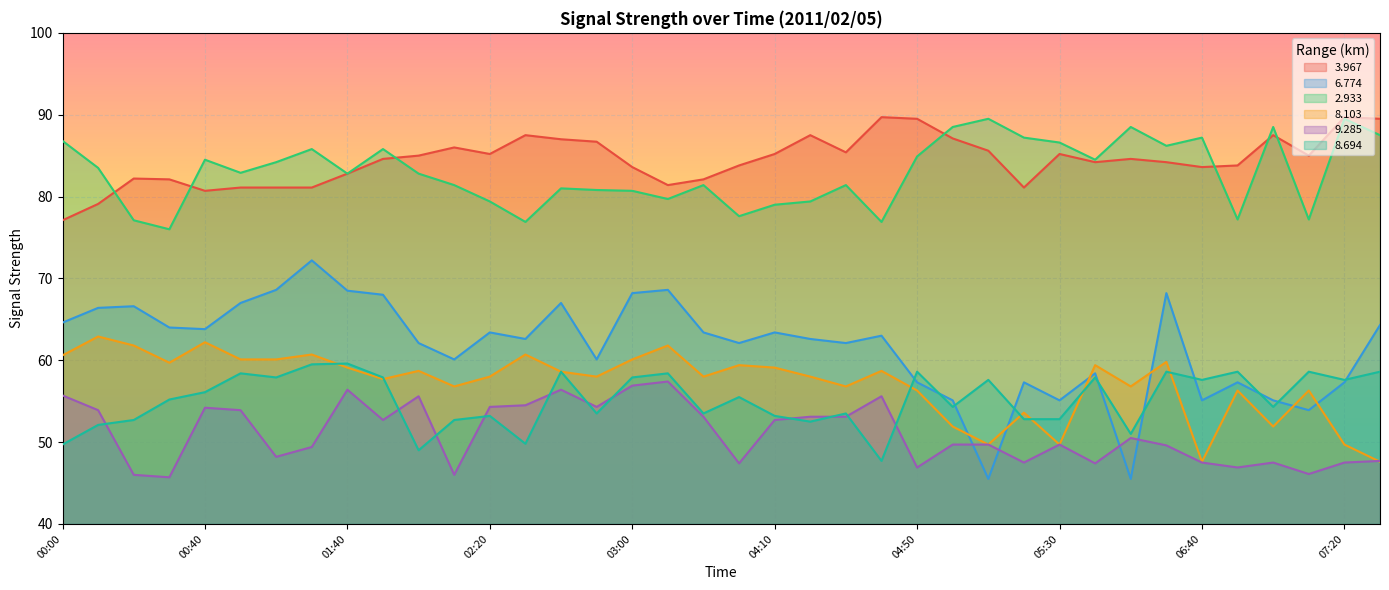

What is the value of the 8.103 point at the 17th from the left?

60.1